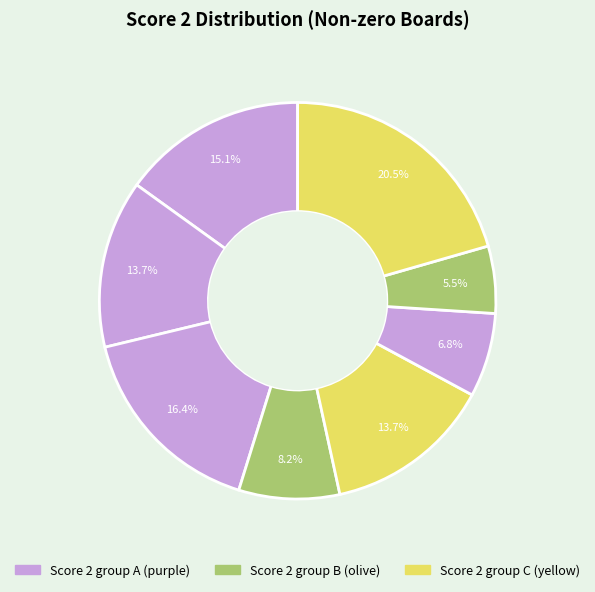

How many segments does this pie chart have?

8